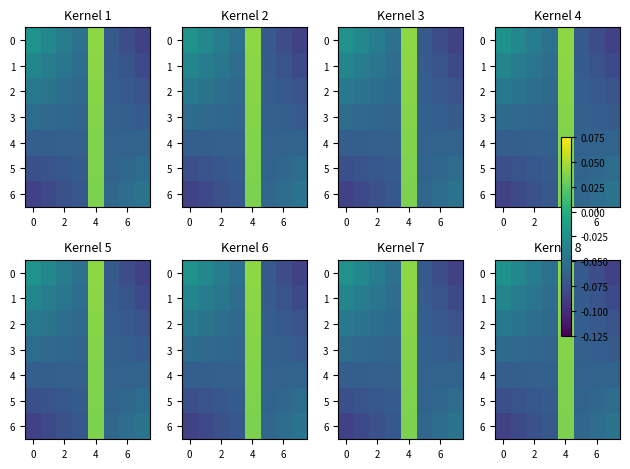

How many 3 values are between 0 and 1?

1